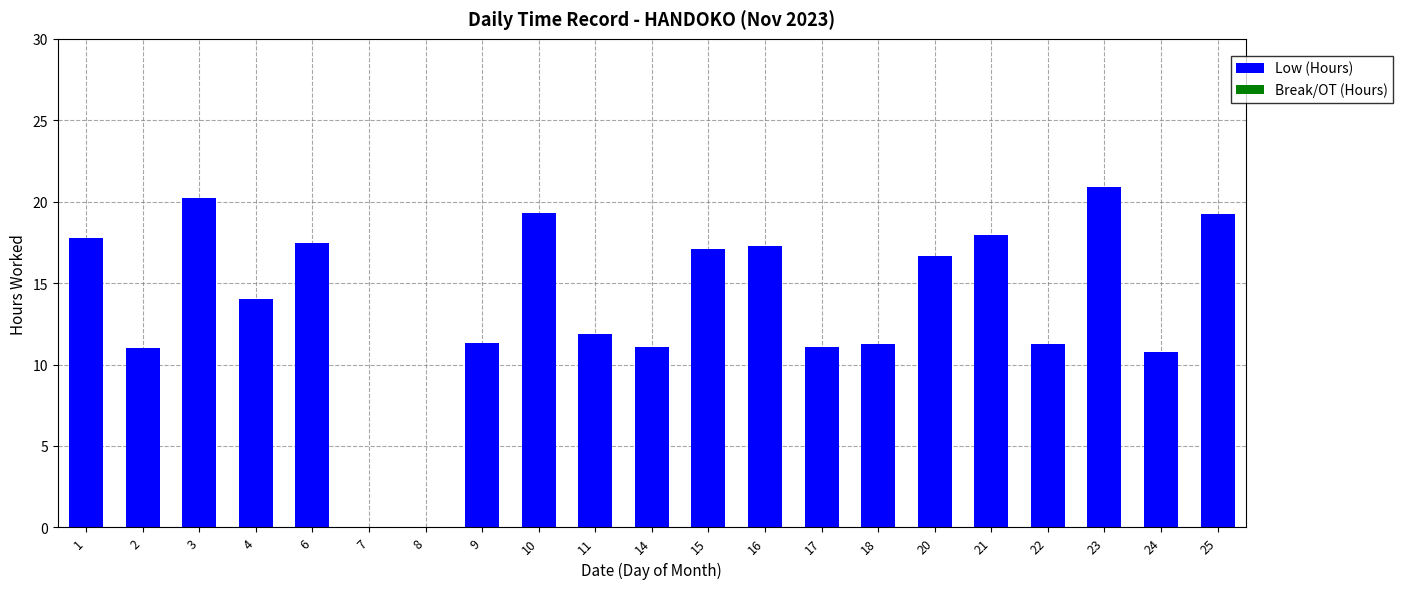

Read the value at 23.

20.9